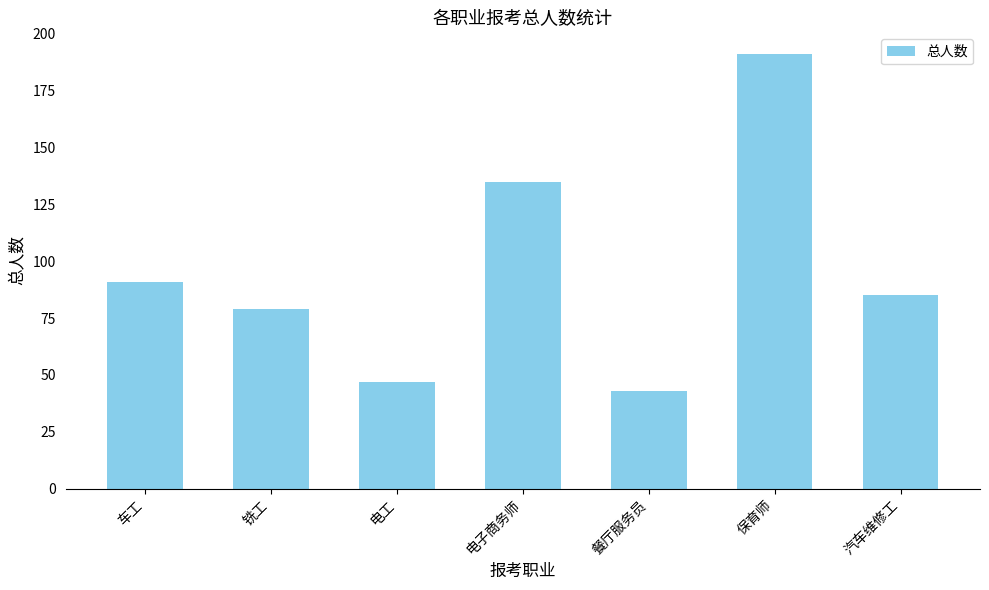

What is the label of the 1st bar from the left?

车工